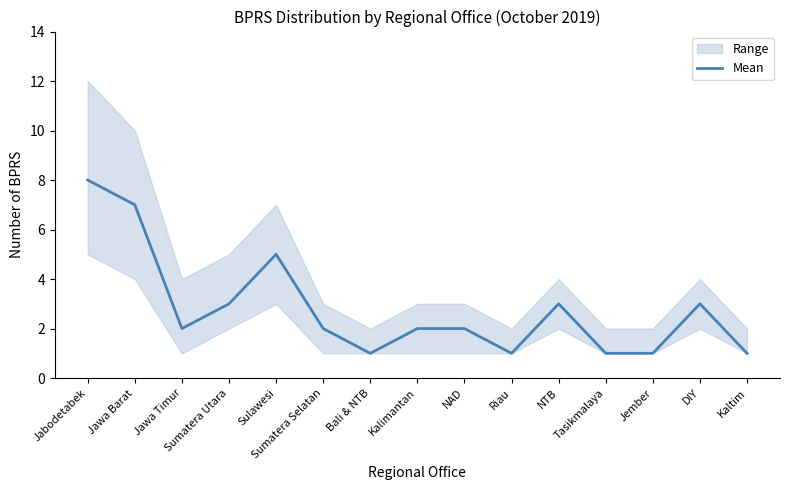

What is the minimum value shown in the chart?

1